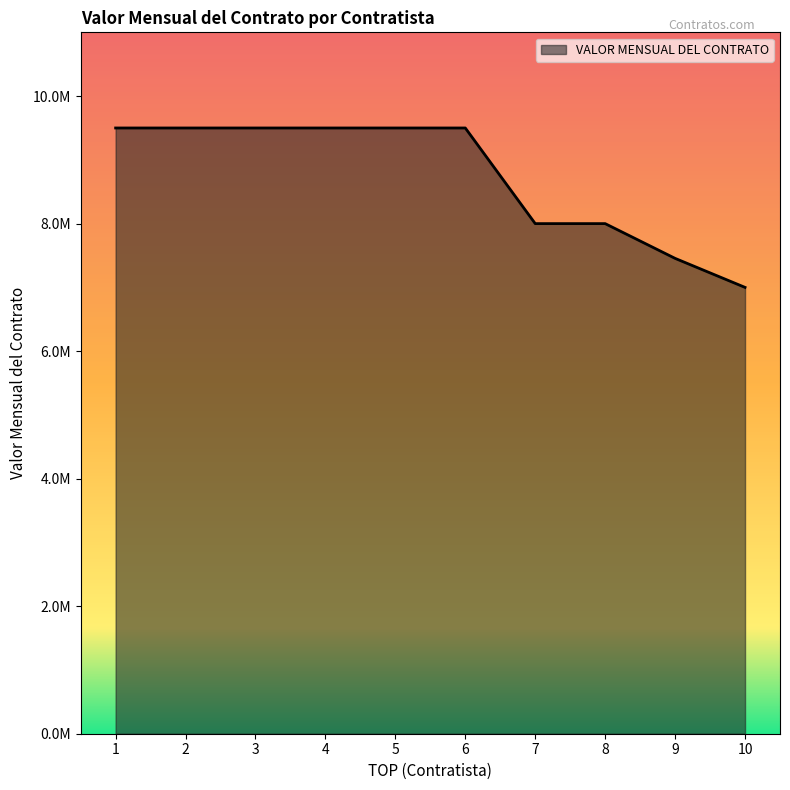

Does the chart have visible grid lines?

No